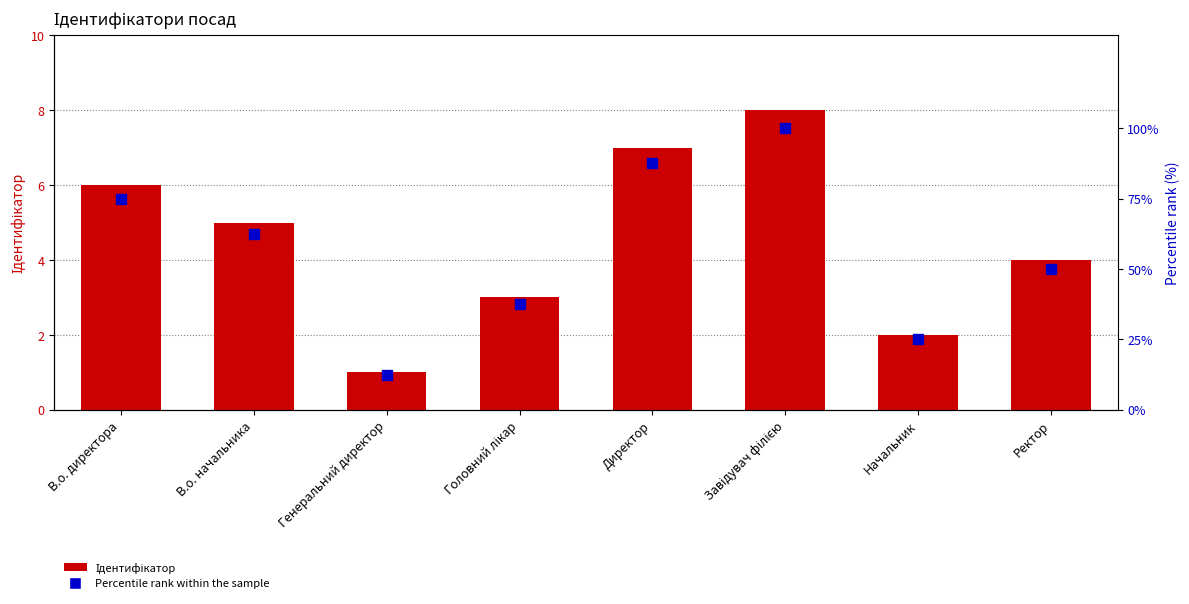

Is the value of Ідентифікатор at Директор greater than the value of Percentile rank at Начальник?

No